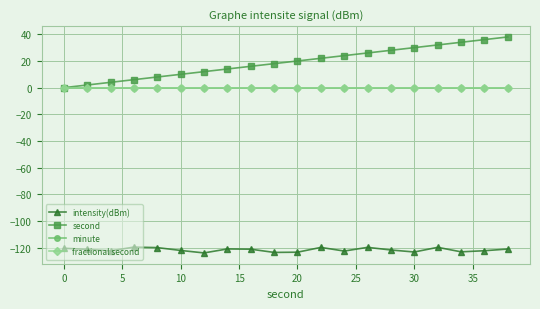

Is this an area chart (filled region under the line)?

No